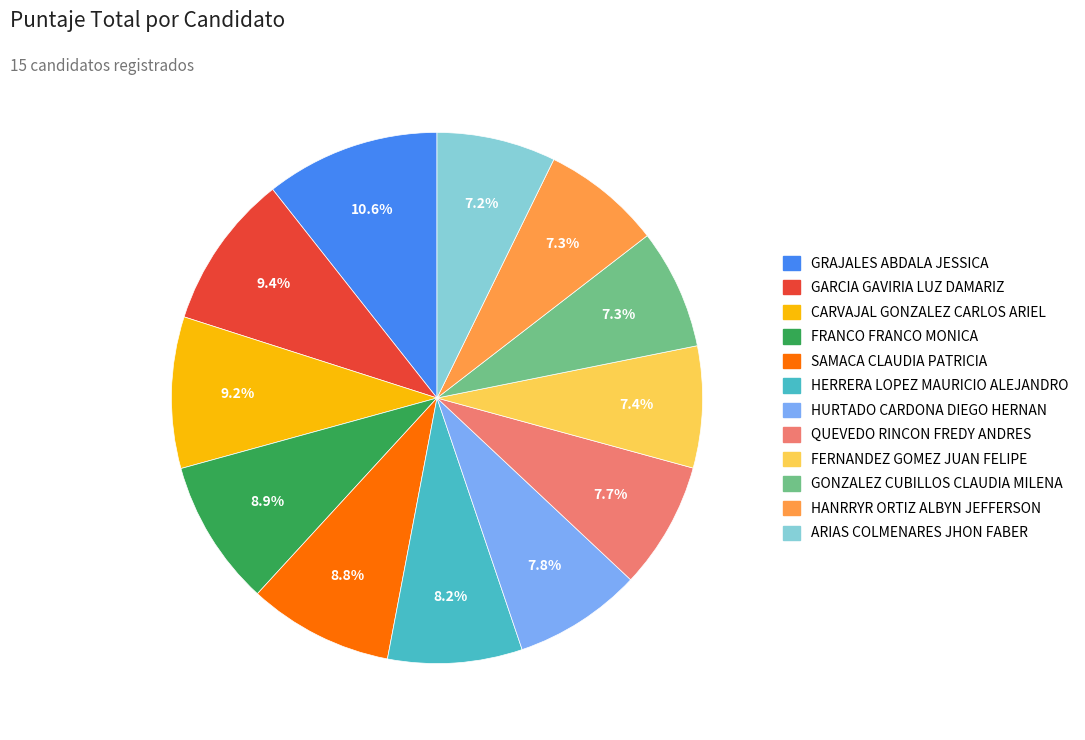

How many segments does this pie chart have?

12